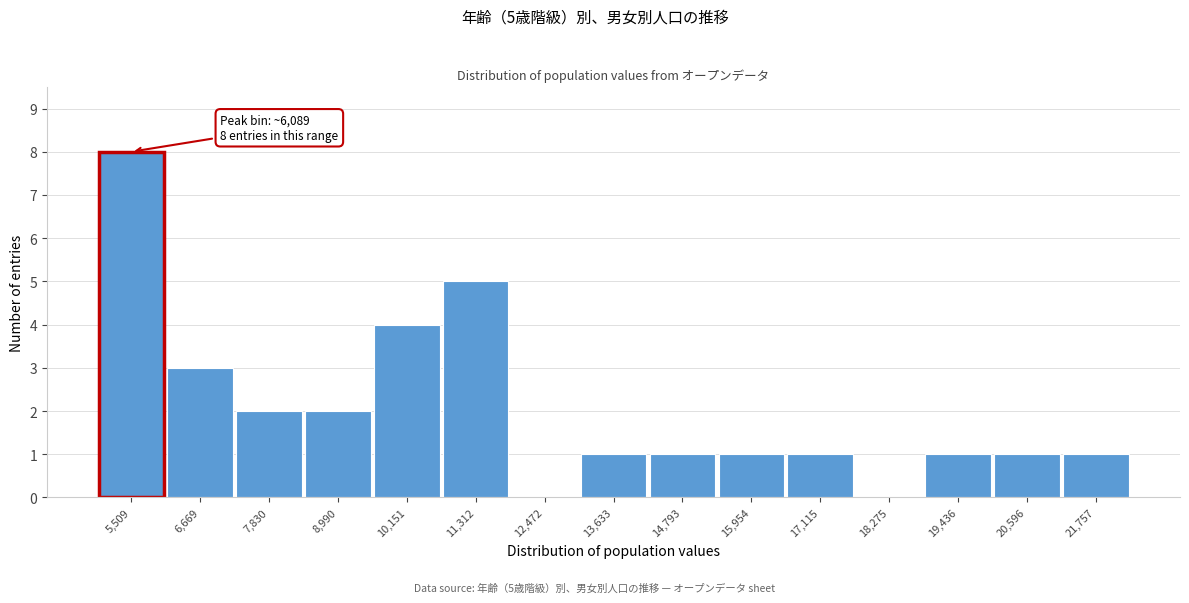

Reading left to right, what are all the values shown in this chart?

5,509=8	6,669=3	7,830=2	8,990=2	10,151=4	11,312=5	12,472=0	13,633=1	14,793=1	15,954=1	17,115=1	18,275=0	19,436=1	20,596=1	21,757=1